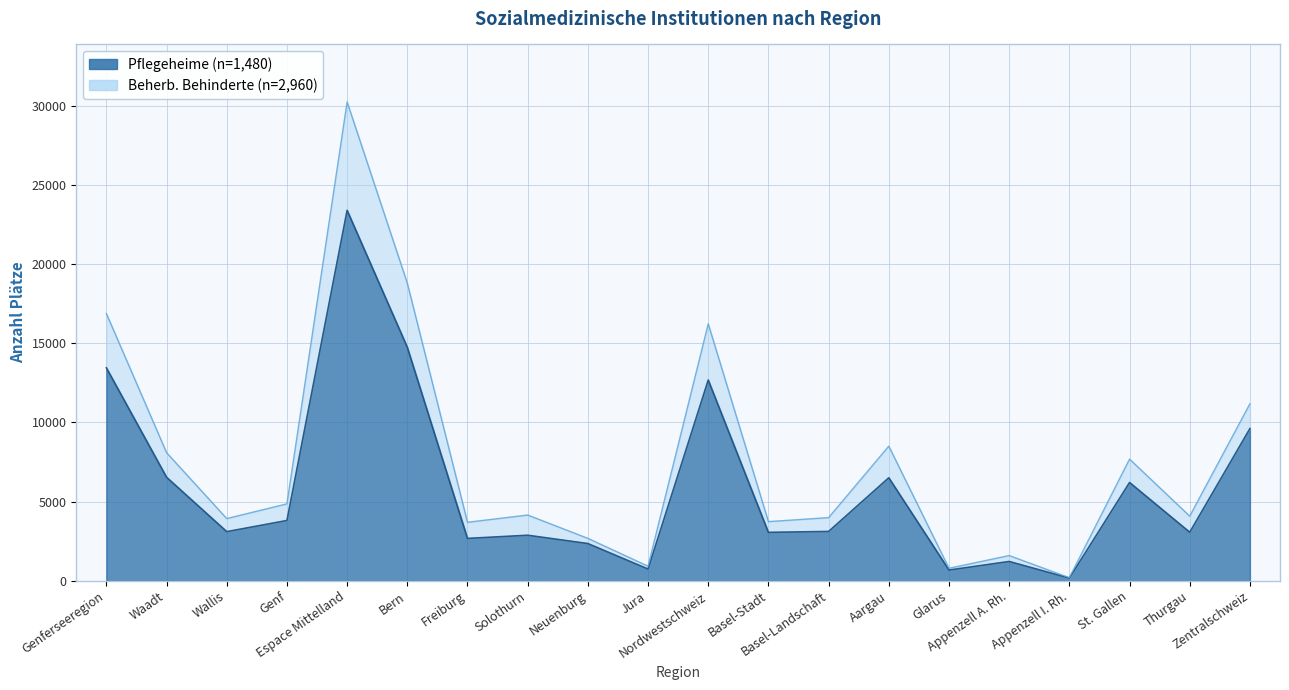

The value of Beherbergungspl. Behinderte (n=2960) at St. Gallen is 5136. True or false?

False